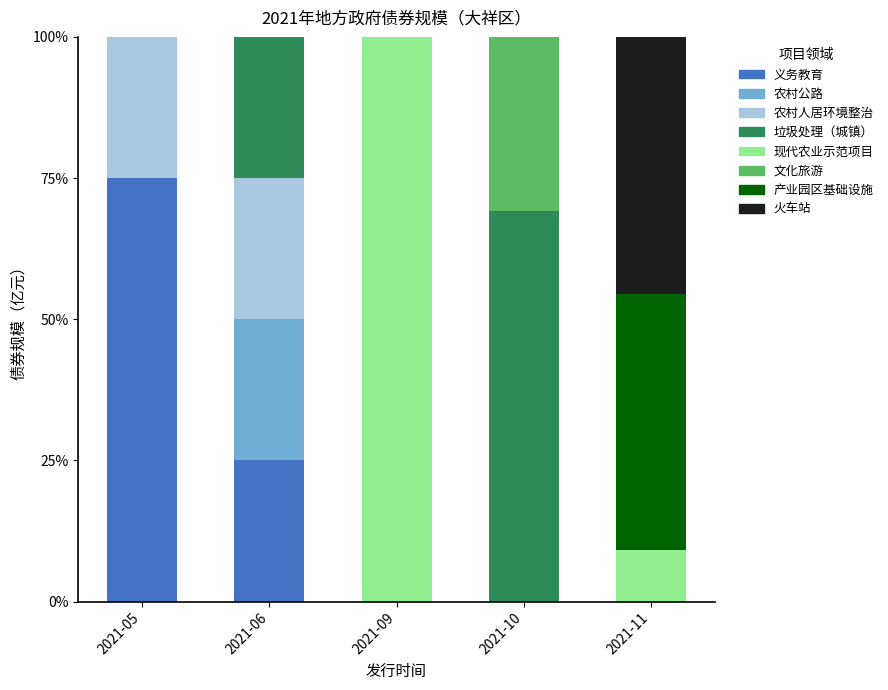

The 义务教育 series shows 0.0 at 2021-09. True or false?

True